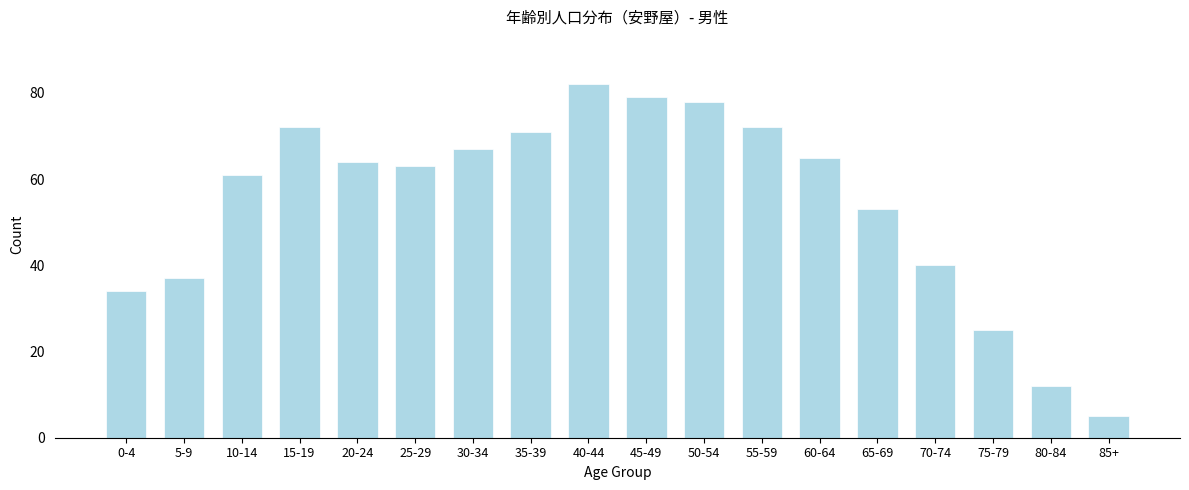

Reading left to right, extract all data points from this chart.

0-4=34	5-9=37	10-14=61	15-19=72	20-24=64	25-29=63	30-34=67	35-39=71	40-44=82	45-49=79	50-54=78	55-59=72	60-64=65	65-69=53	70-74=40	75-79=25	80-84=12	85+=5